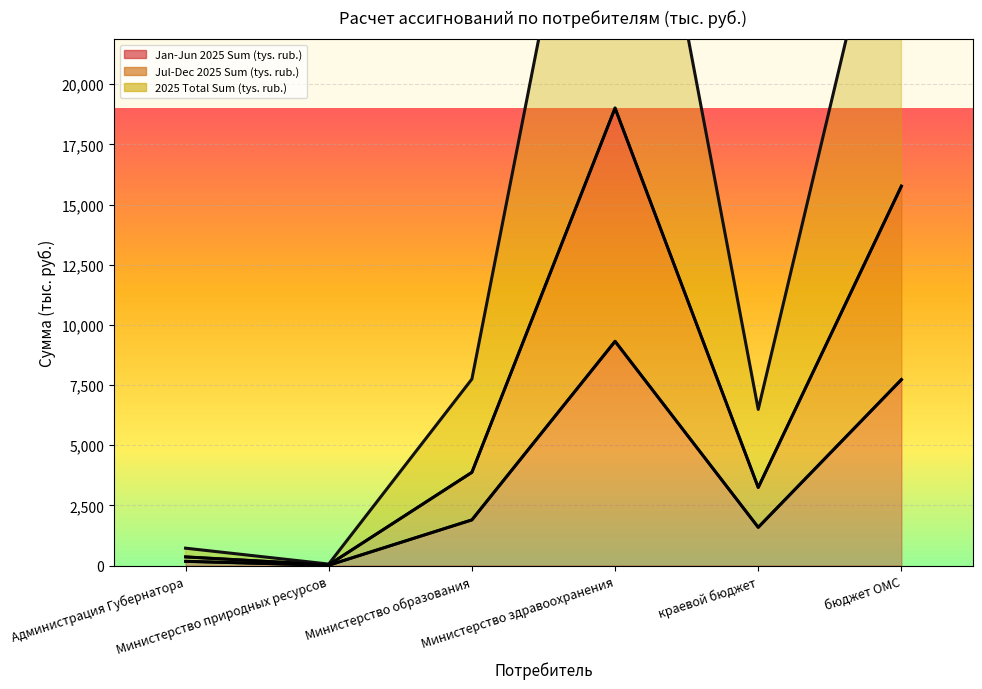

Reading left to right, extract all data points from this chart.

Jan-Jun 2025 Sum (tys. rub.): 177.7	15.7	1899.3	9318.2	1590.6	7727.6
Jul-Dec 2025 Sum (tys. rub.): 362.4	32.0	3874.6	19009.1	3244.8	15764.3
2025 Total Sum (tys. rub.): 724.8	64.1	7749.3	38018.2	6489.5	31528.6